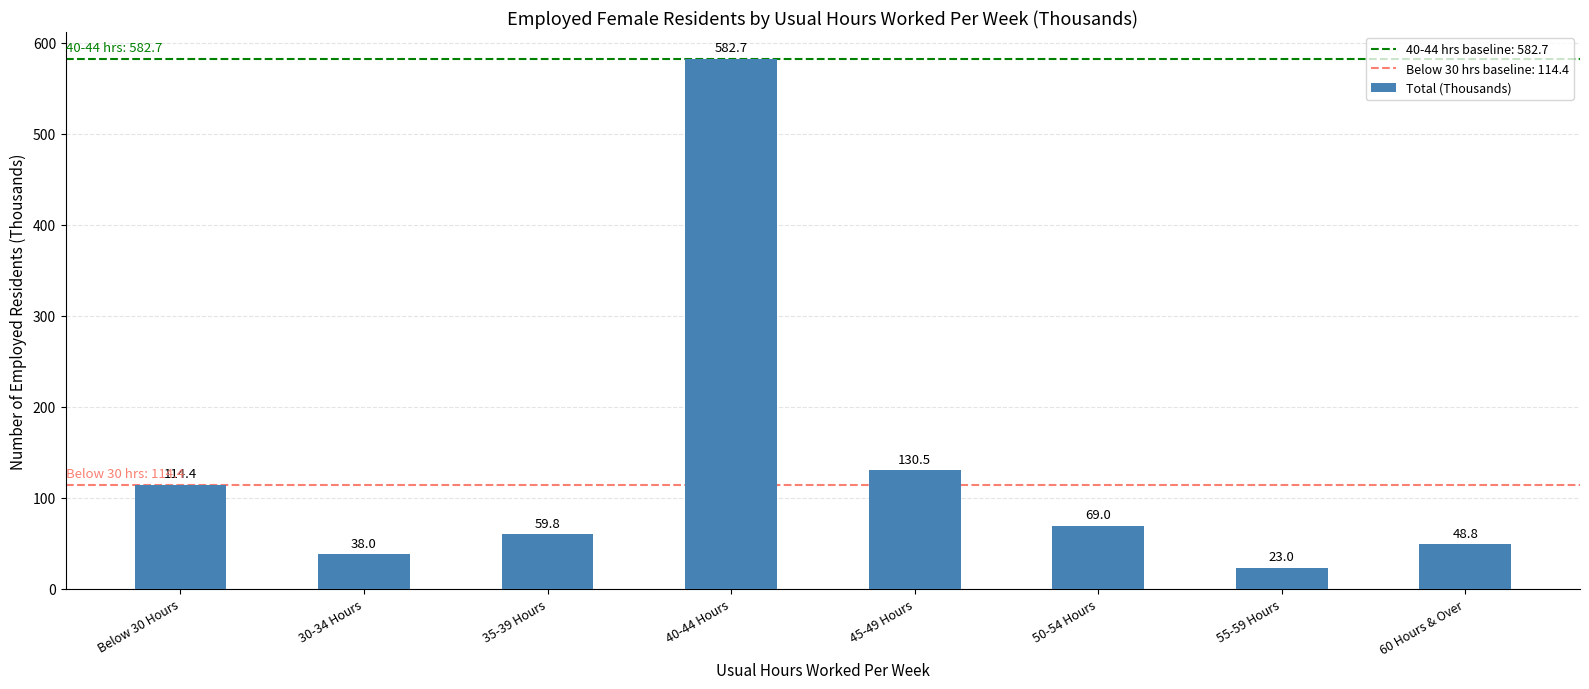

The value at 30-34 Hours is 62.0. True or false?

False